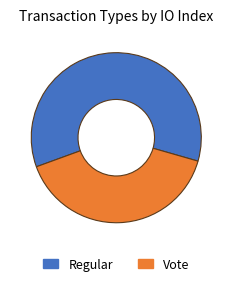

What is the smallest slice in the pie chart?

Vote